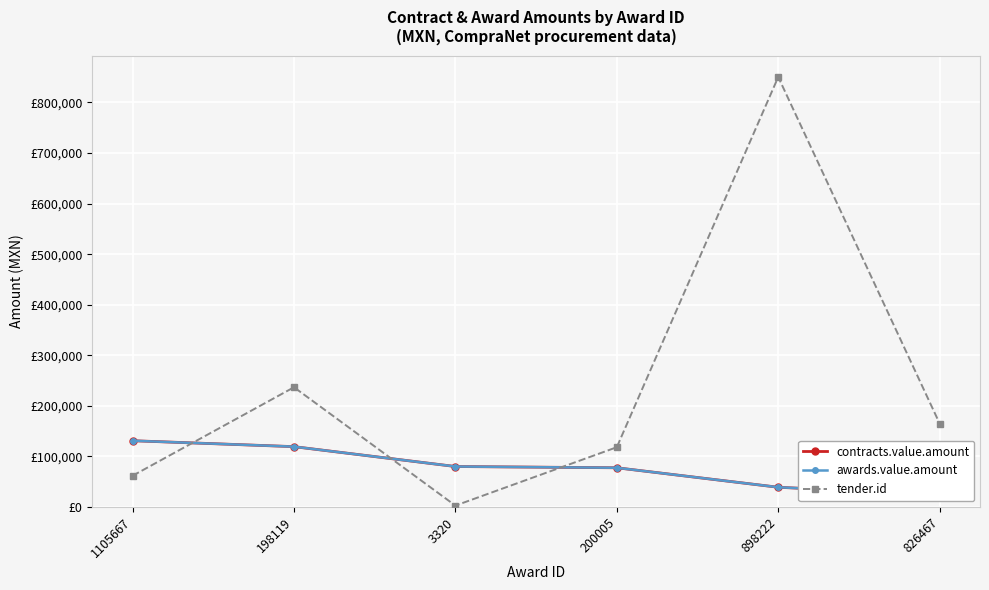

What is the difference between the highest and lowest values at 826467?

141019.0